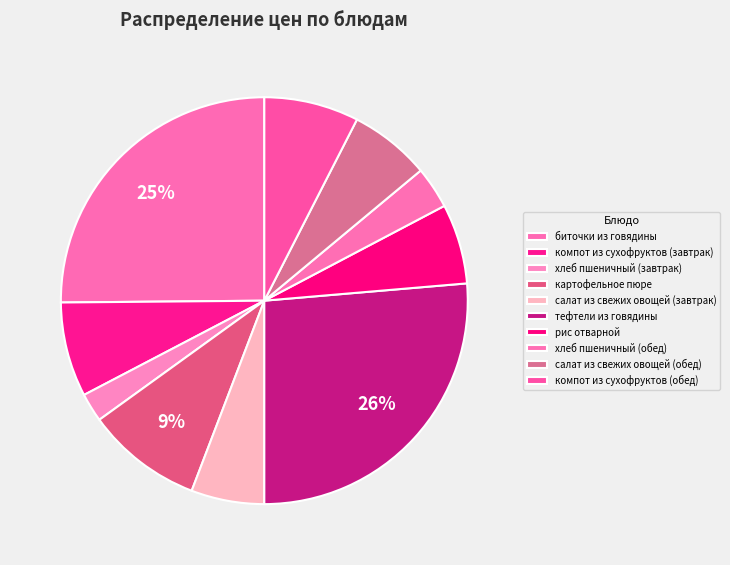

To the nearest percent, what is the difference between the largest and smallest slice percentages?

24%